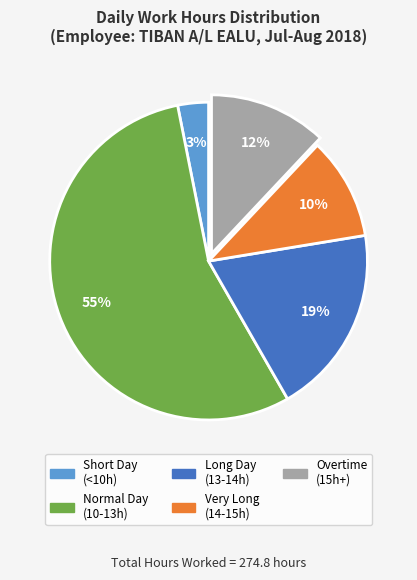

Does any single category account for the majority?

Yes